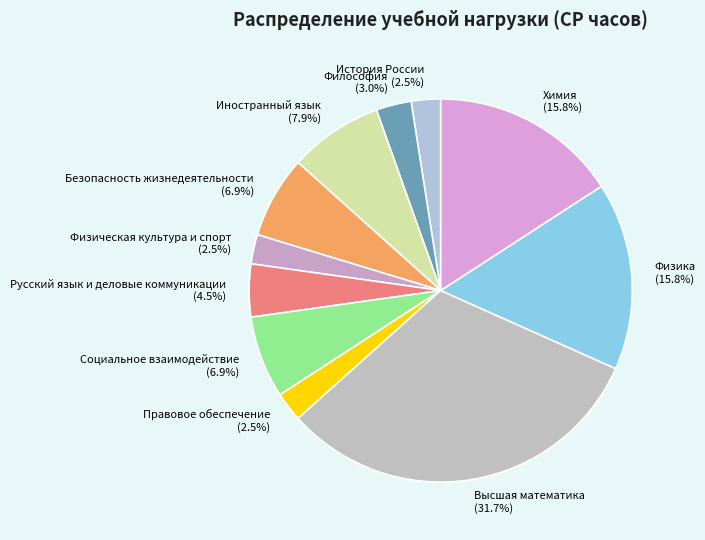

Between Химия and Социальное взаимодействие, which is larger?

Химия